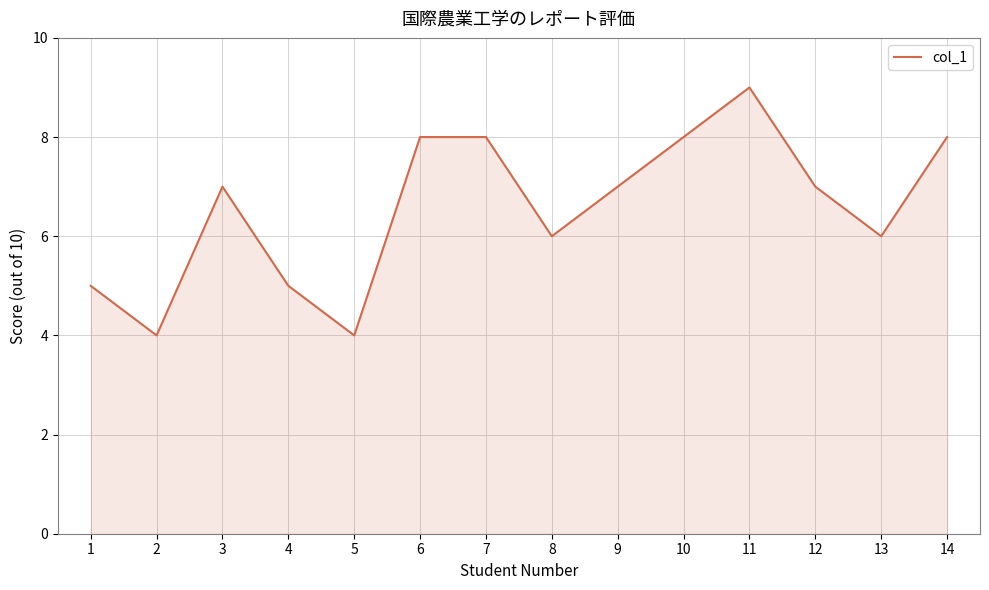

Reading left to right, list all the values displayed in this chart.

1=5	2=4	3=7	4=5	5=4	6=8	7=8	8=6	9=7	10=8	11=9	12=7	13=6	14=8